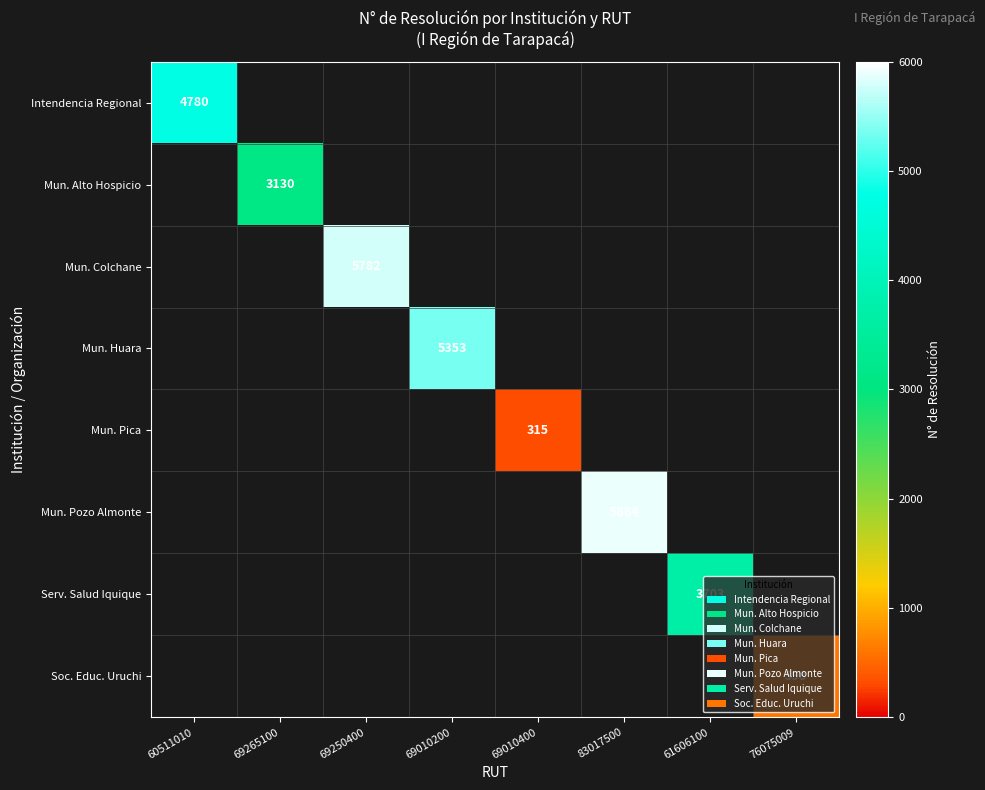

True or false: Intendencia Regional has a value of 8262 at 60511010.

False